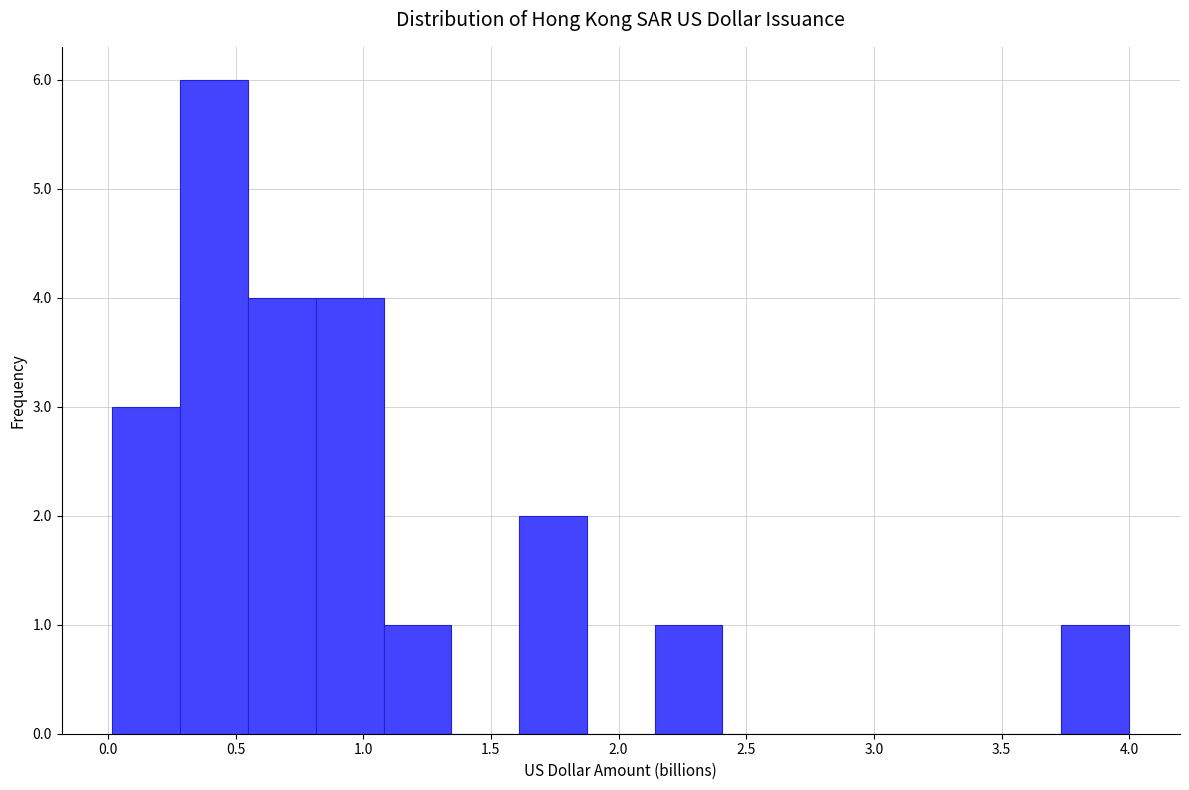

Reading left to right, transcribe this chart: for each bar, give the range it covers on the x-axis and its height. Neither the bar edges nor the heights are printed on the chart, so give them approximately, as read against the axes.

0.00 to 0.30: 3
0.30 to 0.55: 6
0.55 to 0.80: 4
0.80 to 1.10: 4
1.10 to 1.35: 1
1.35 to 1.60: 0
1.60 to 1.90: 2
1.90 to 2.15: 0
2.15 to 2.40: 1
2.40 to 2.65: 0
2.65 to 2.95: 0
2.95 to 3.20: 0
3.20 to 3.45: 0
3.45 to 3.75: 0
3.75 to 4.00: 1